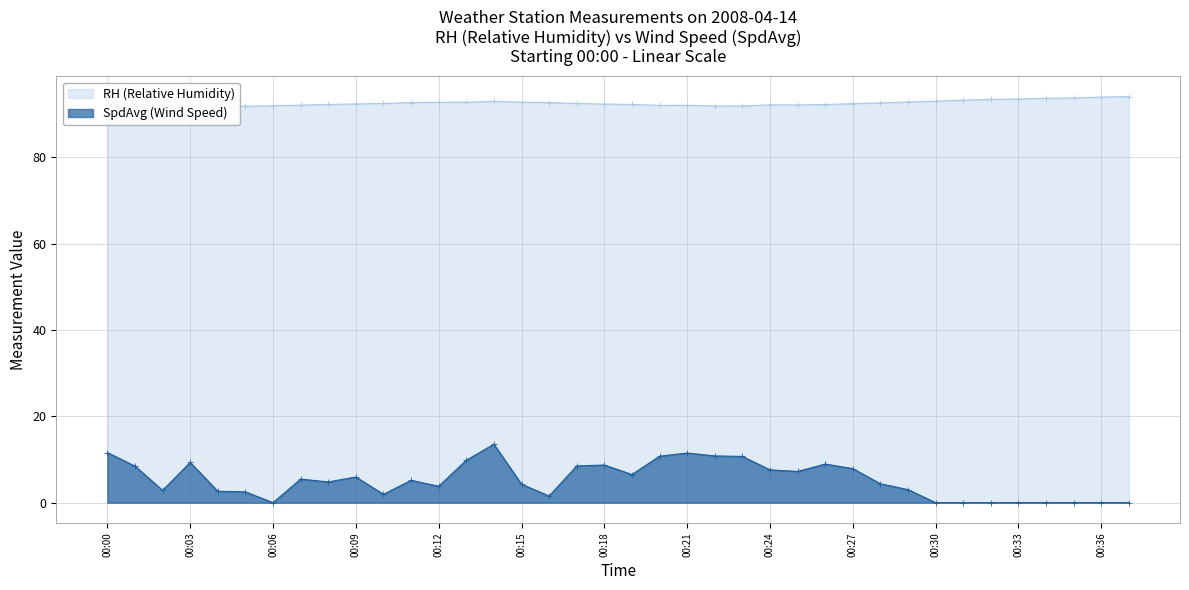

Rank the series at 00:27 from lowest to highest value.

SpdAvg (Wind Speed), RH (Relative Humidity)